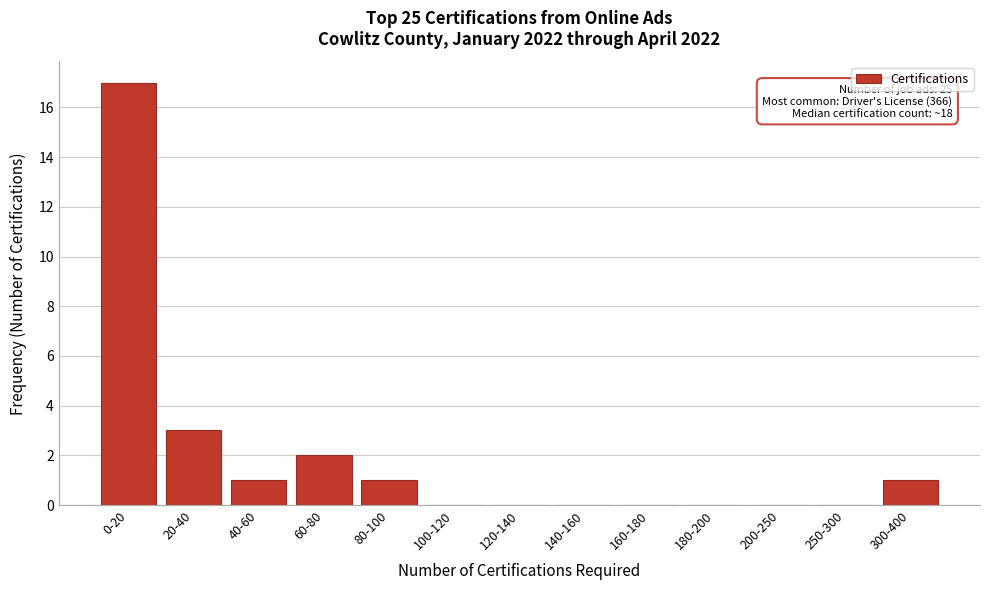

Reading left to right, list all the values displayed in this chart.

0-20=17	20-40=3	40-60=1	60-80=2	80-100=1	100-120=0	120-140=0	140-160=0	160-180=0	180-200=0	200-250=0	250-300=0	300-400=1